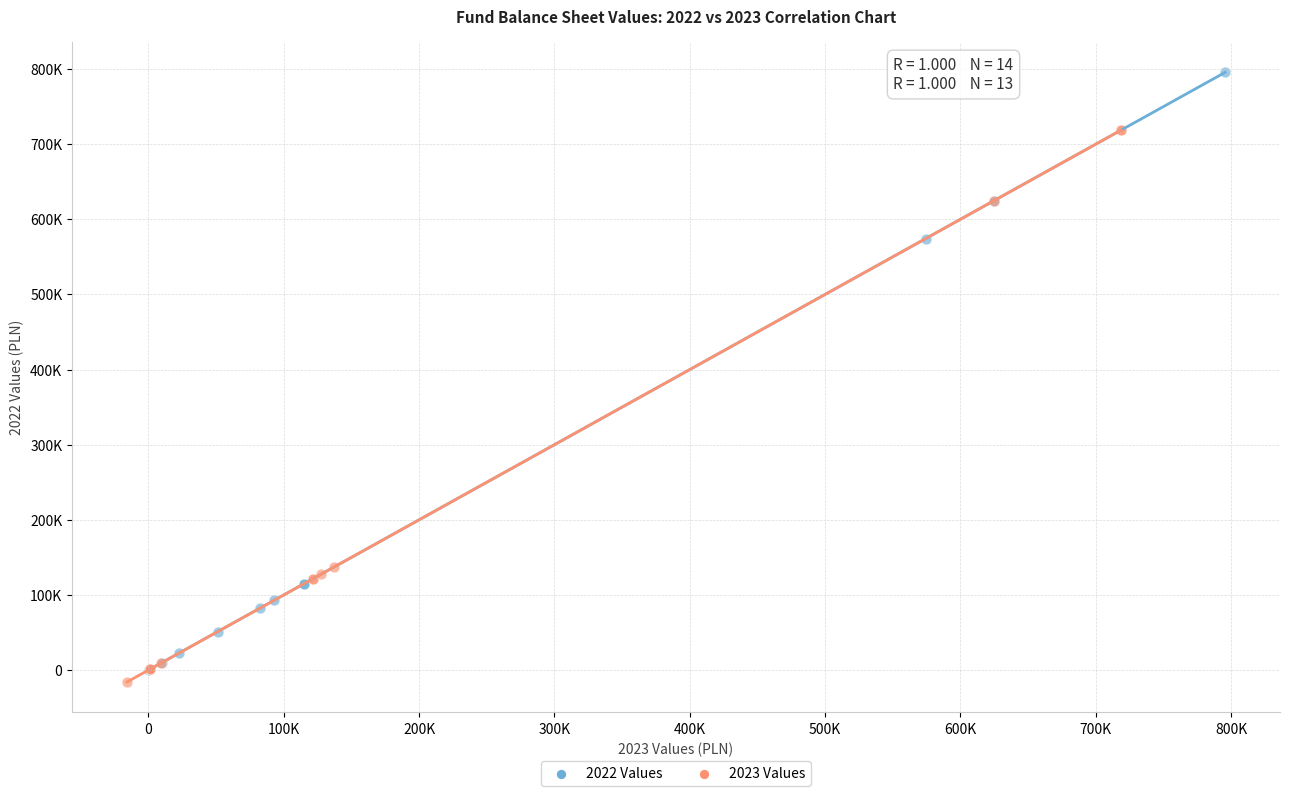

What are all the series names shown in the legend?

2022 Values, 2023 Values